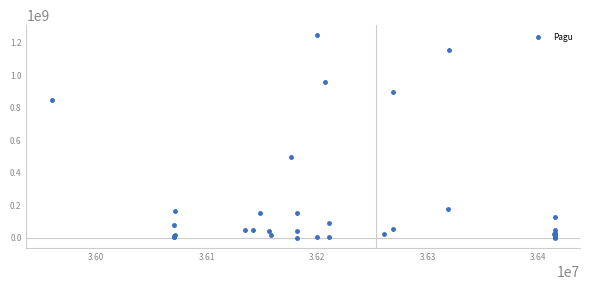

What Y value in the scatter plot is closest to 622840000?

499932000